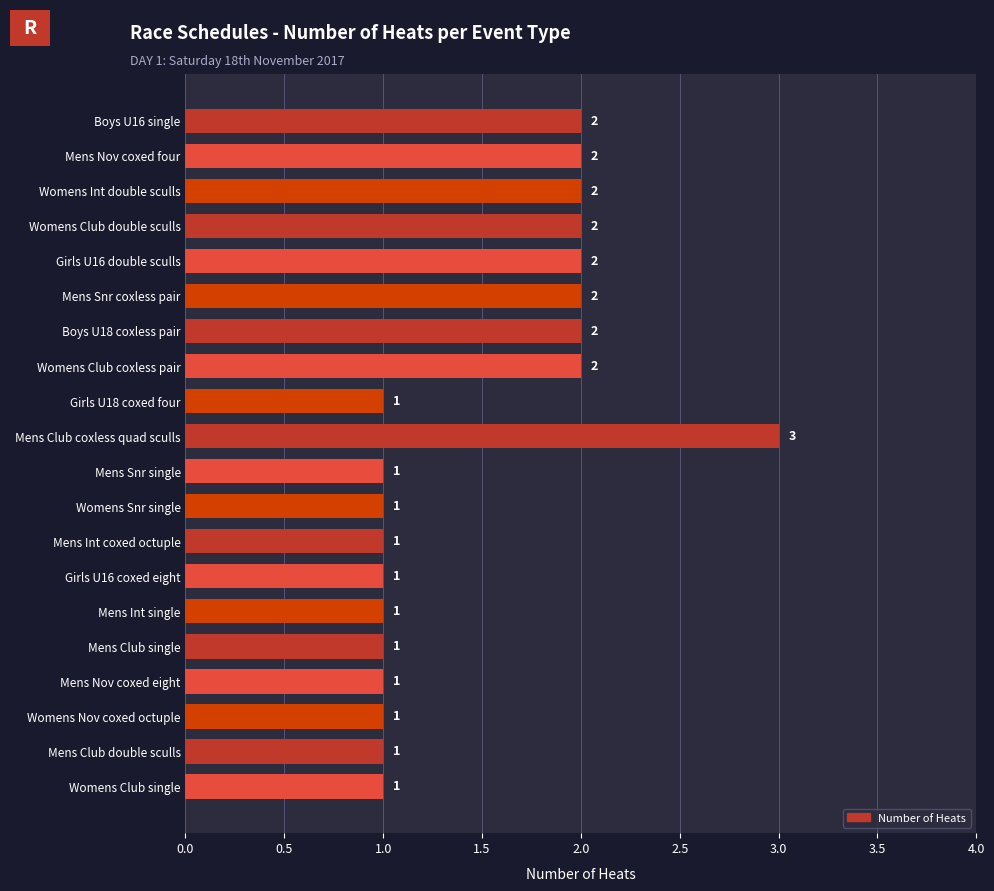

What is the maximum value shown in the chart?

3